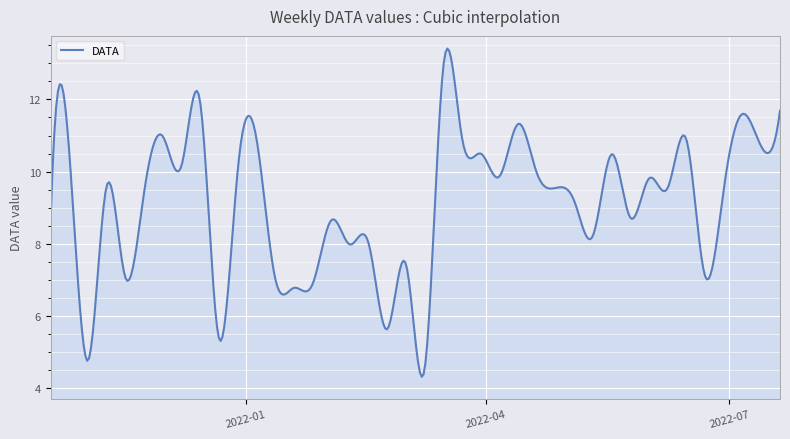

What is the maximum value shown in the chart?

13.4